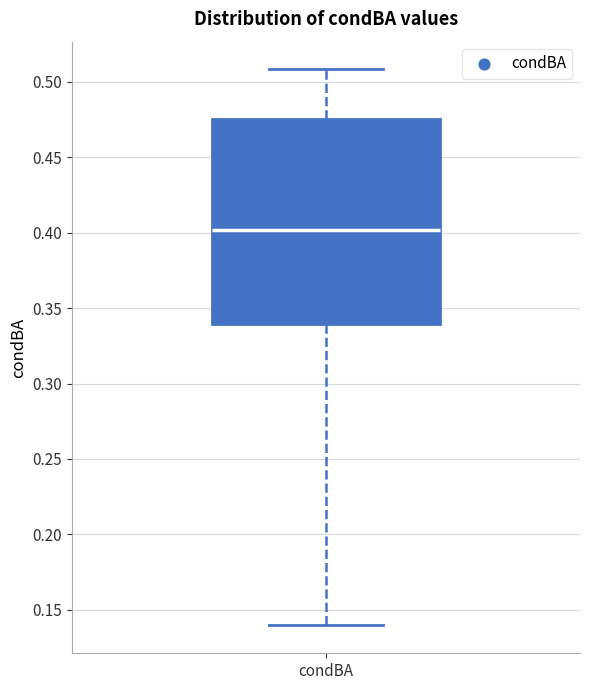

Transcribe this box plot: give where the median line is, the range the box spans, and where the two whiskers end, as read against the y-axis. The values are not printed on the chart, so give them approximately, as read against the axis.

median 0.400, box 0.340 to 0.475, whiskers 0.140 to 0.510